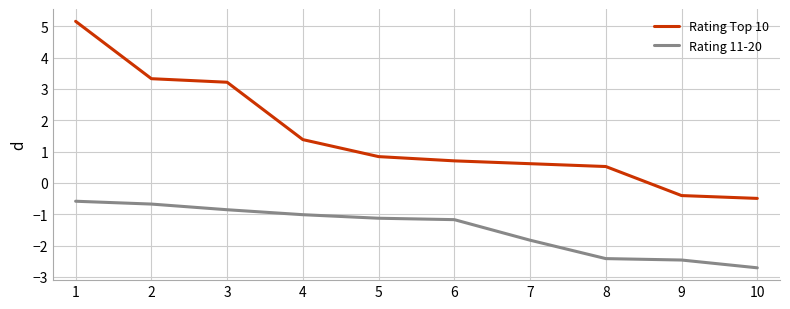

At which category is the sum across all series the highest?

1